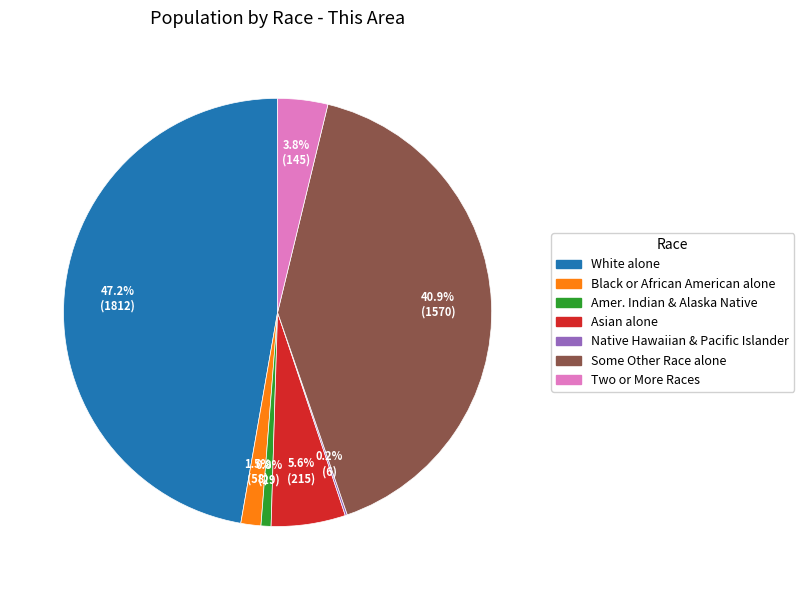

Does any single category account for the majority?

No